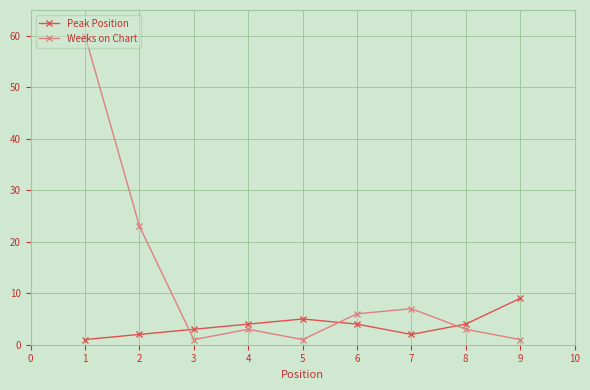

Reading left to right, list all the values displayed in this chart.

Peak Position: 1	2	3	4	5	4	2	4	9
Weeks on Chart: 60	23	1	3	1	6	7	3	1